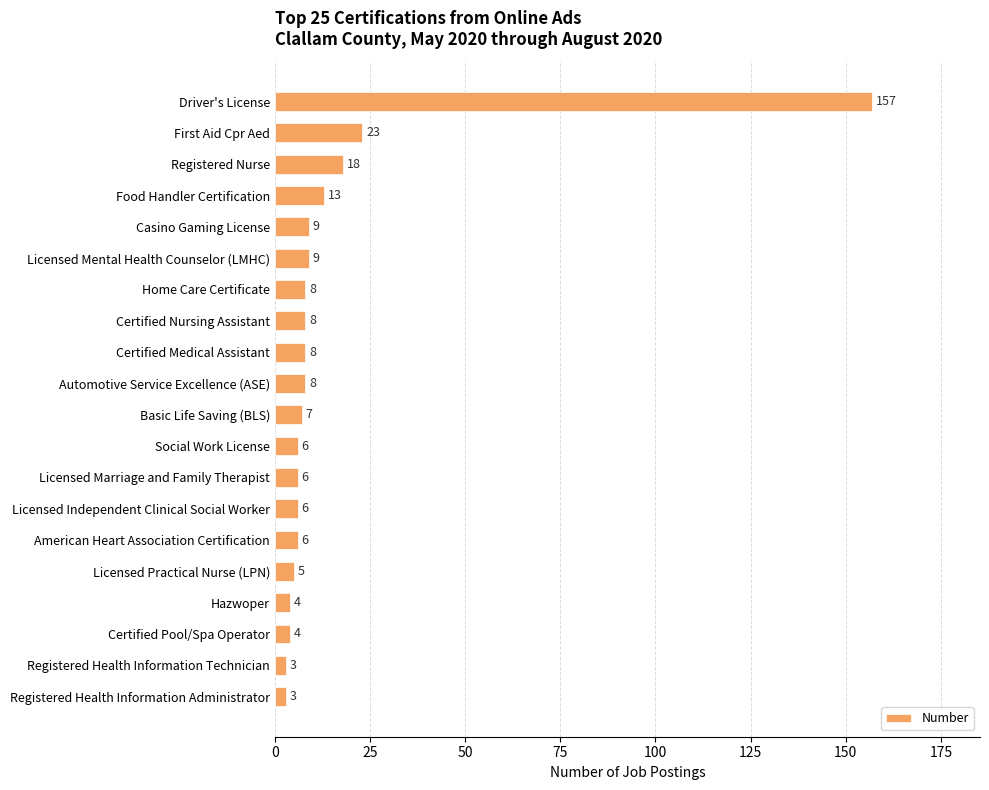

Is it true that the value at Certified Pool/Spa Operator is 4?

True